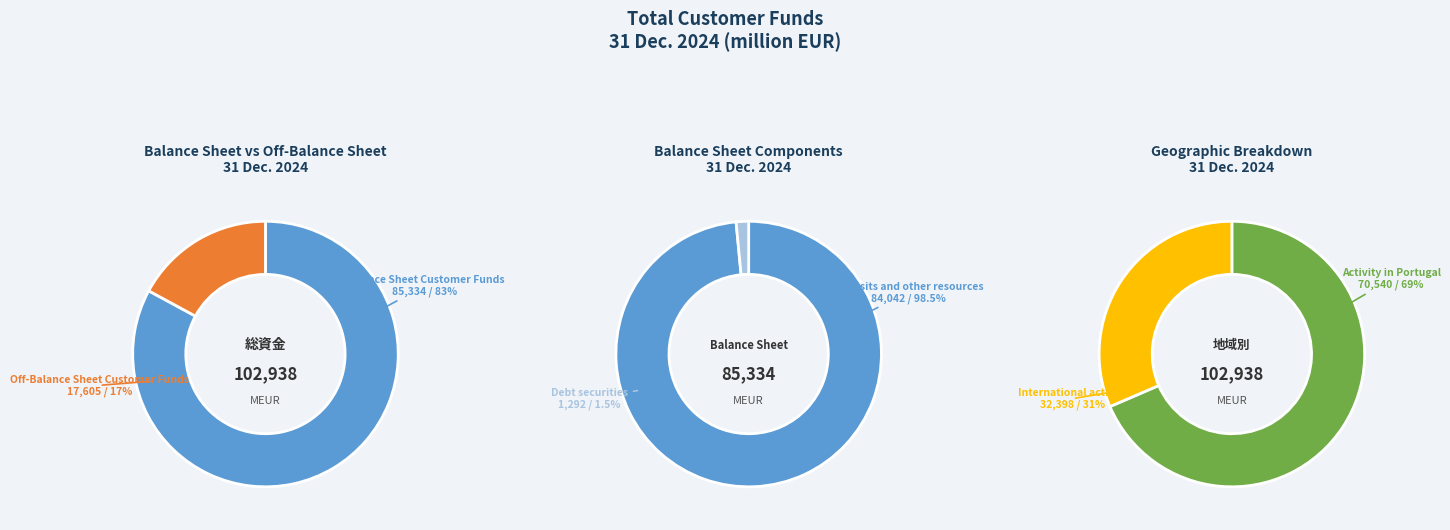

What is the ratio of the value at Off-Balance Sheet Customer Funds to the value at Balance Sheet Customer Funds?

0.2